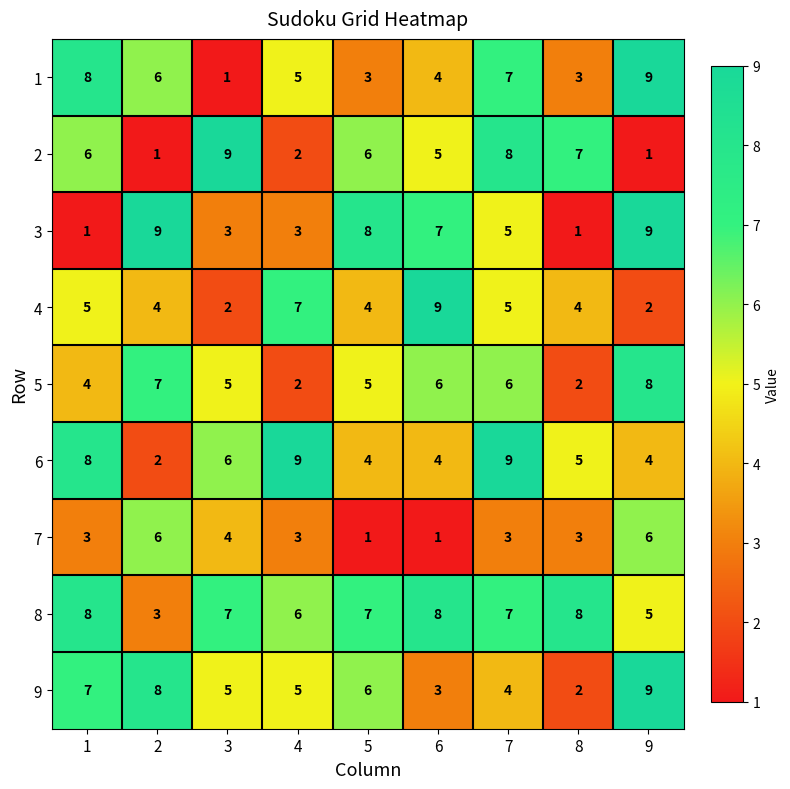

What is the spread (max minus min) of values at 5?

7